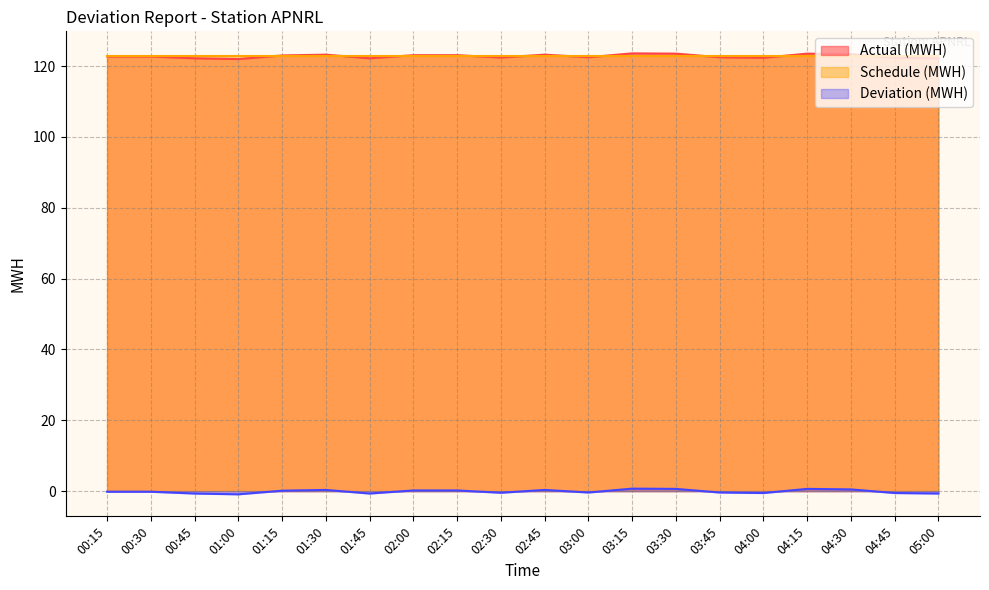

Which series has the widest spread of values?

Actual (MWH)